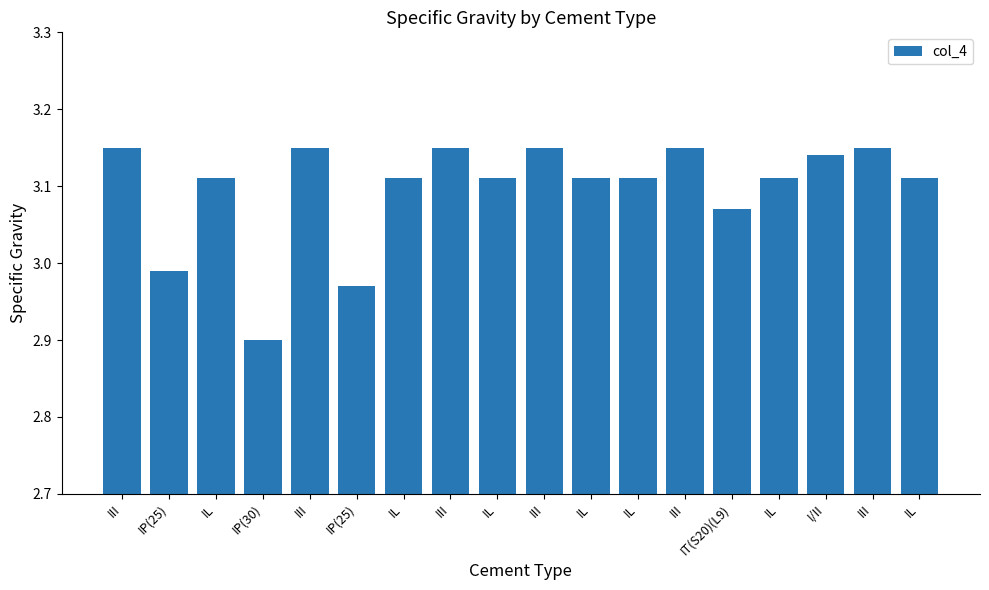

What is the value of the 10th bar from the left?

3.1